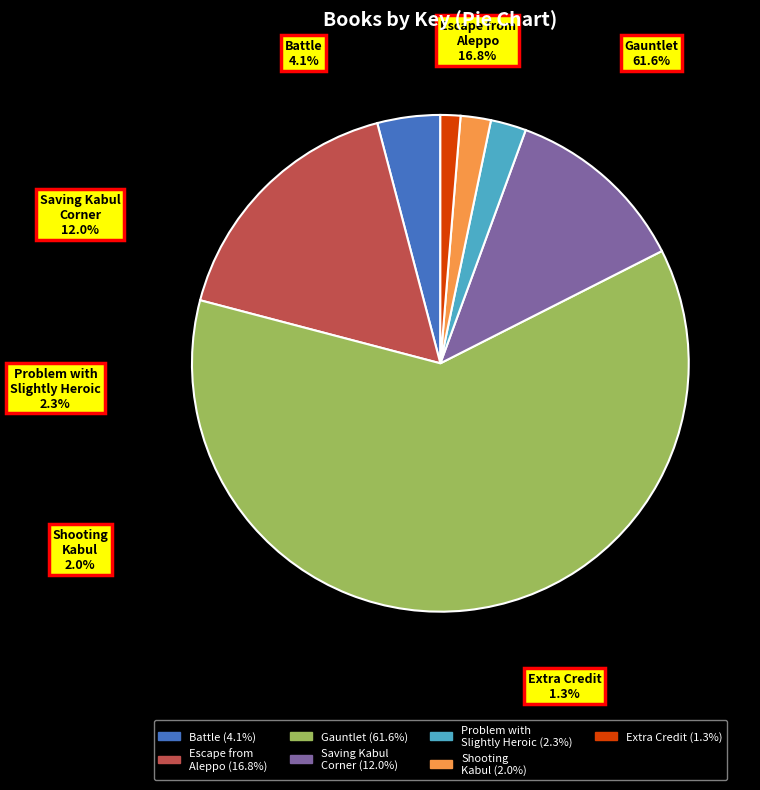

What percentage is the Problem with Being Slightly Heroic slice, to the nearest percent?

2%